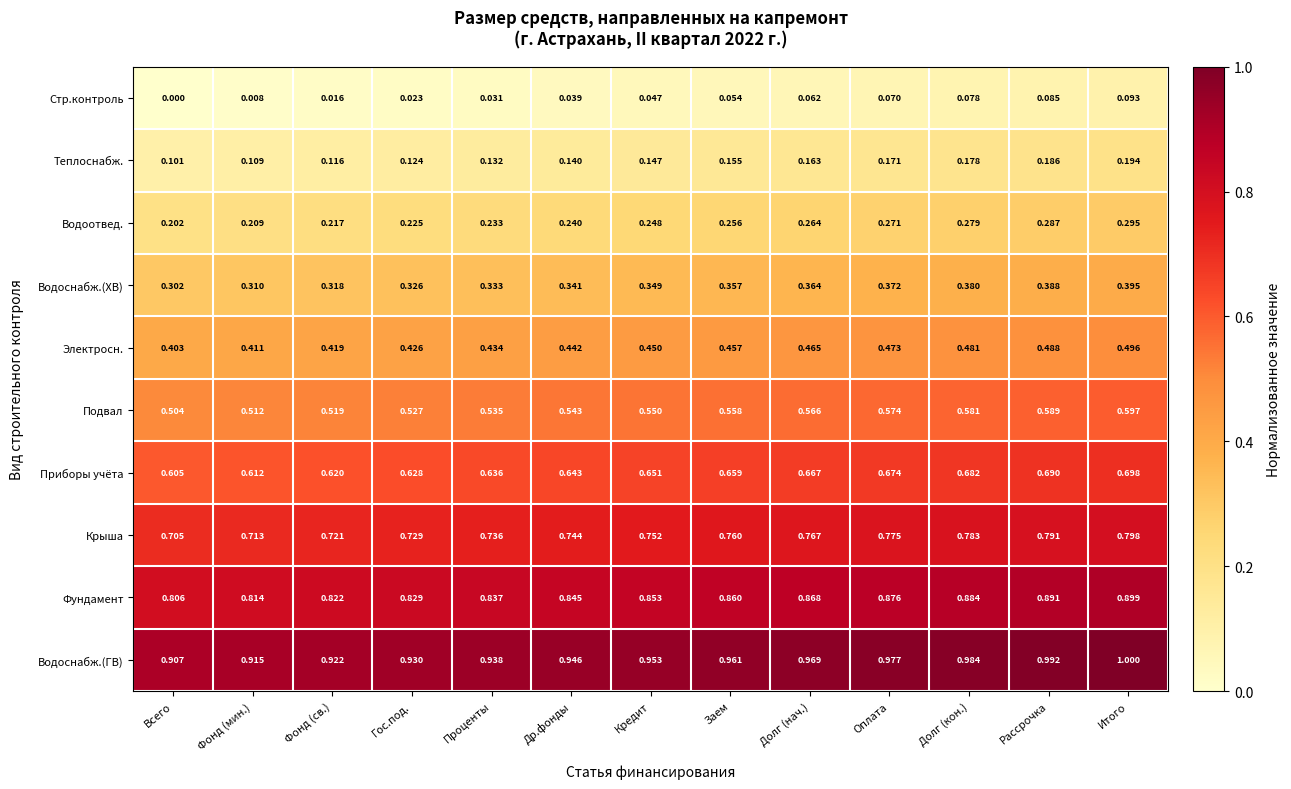

List the labels in order of Теплоснабж. value, smallest first.

Всего, Фонд (мин.), Фонд (св.), Гос.под., Проценты, Др.фонды, Кредит, Заем, Долг (нач.), Оплата, Долг (кон.), Рассрочка, Итого